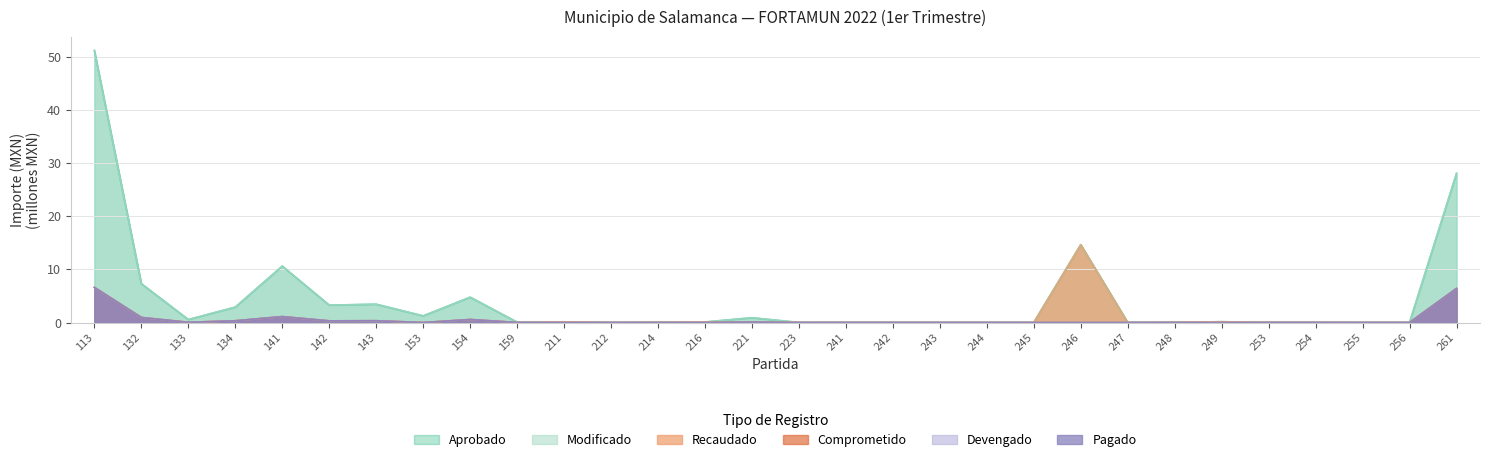

True or false: Aprobado and Recaudado cross at least once.

False